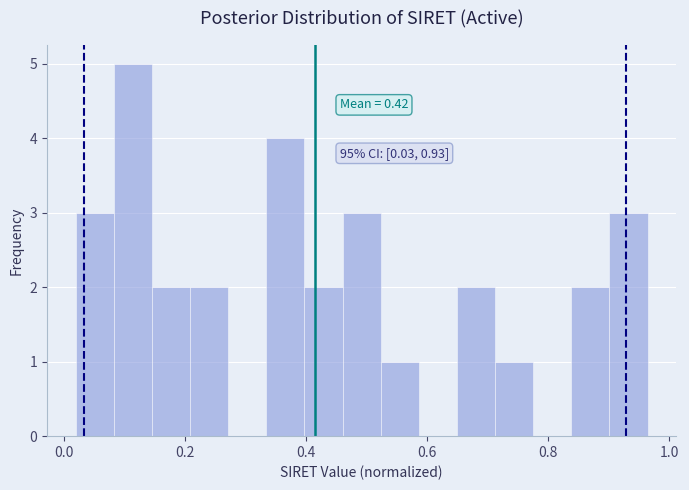

Around what value on the x-axis is the tallest bar? Give the approximate position of its centre, as read against the axis.

0.12